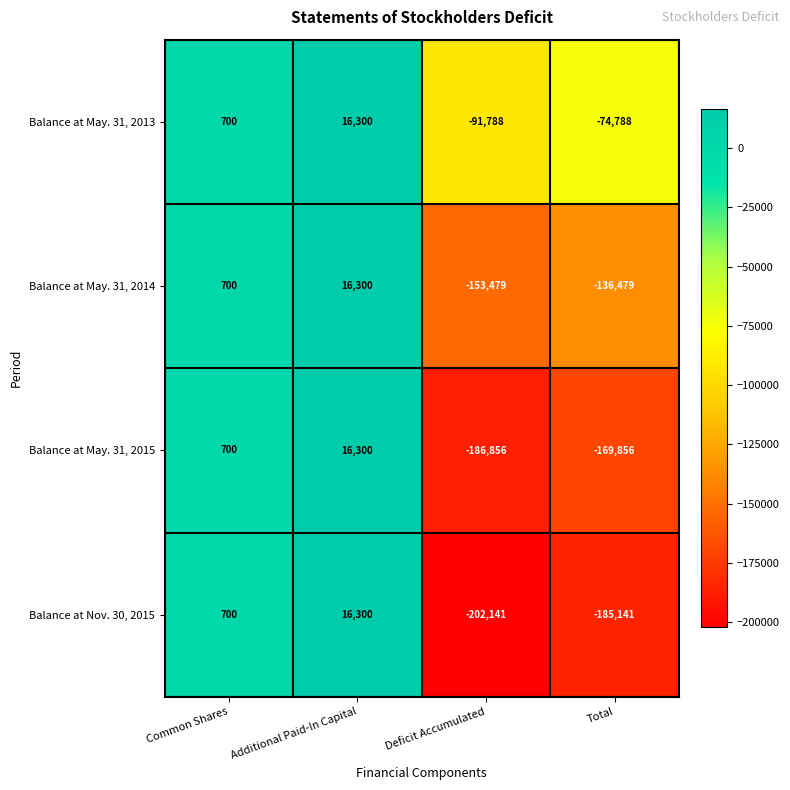

Which series has the widest spread of values?

Balance at Nov. 30, 2015